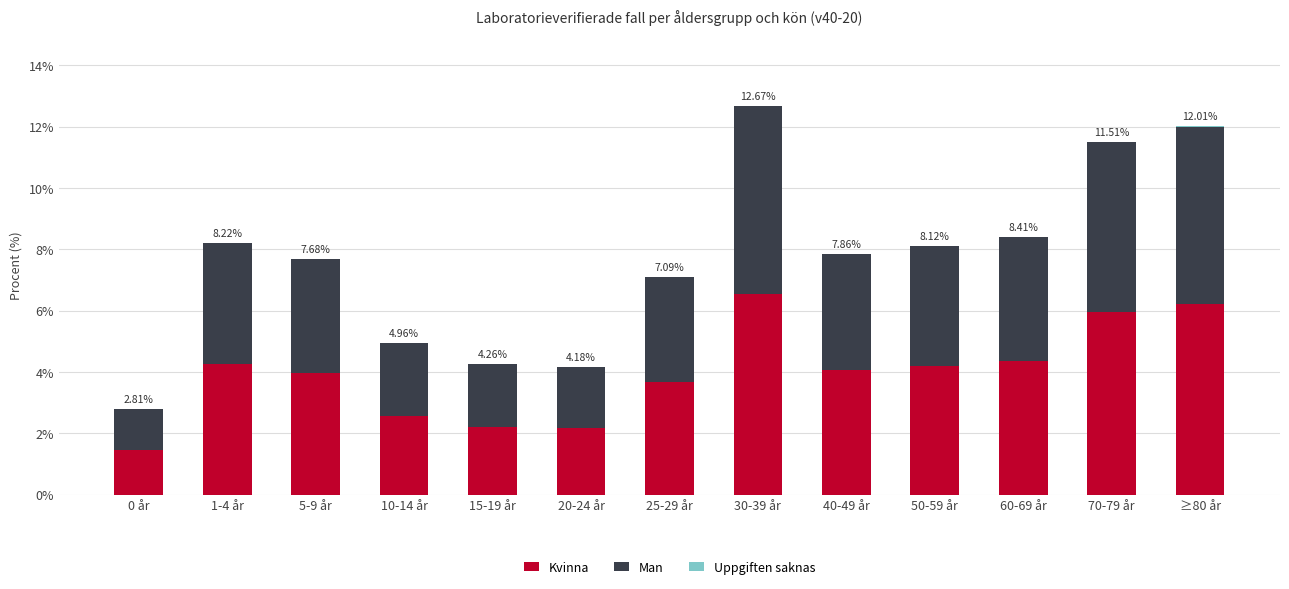

What is the label of the 8th bar from the left?

30-39 år